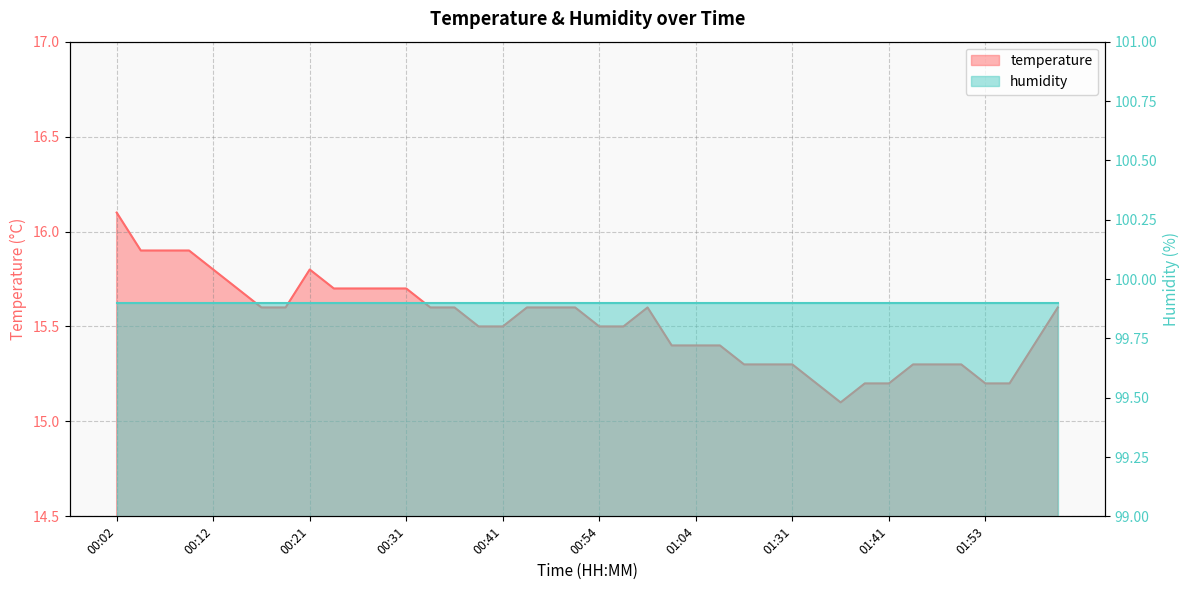

Which has a higher value, 00:09 or 00:21?

00:09